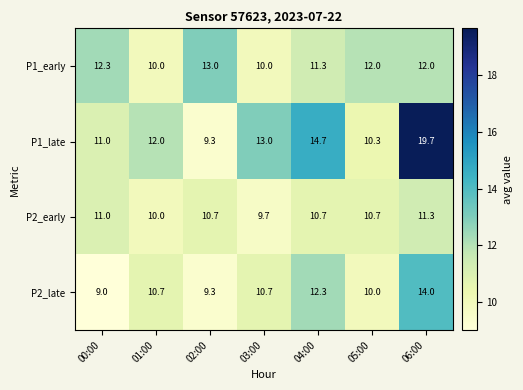

Which series has the largest total across all categories?

P1_late